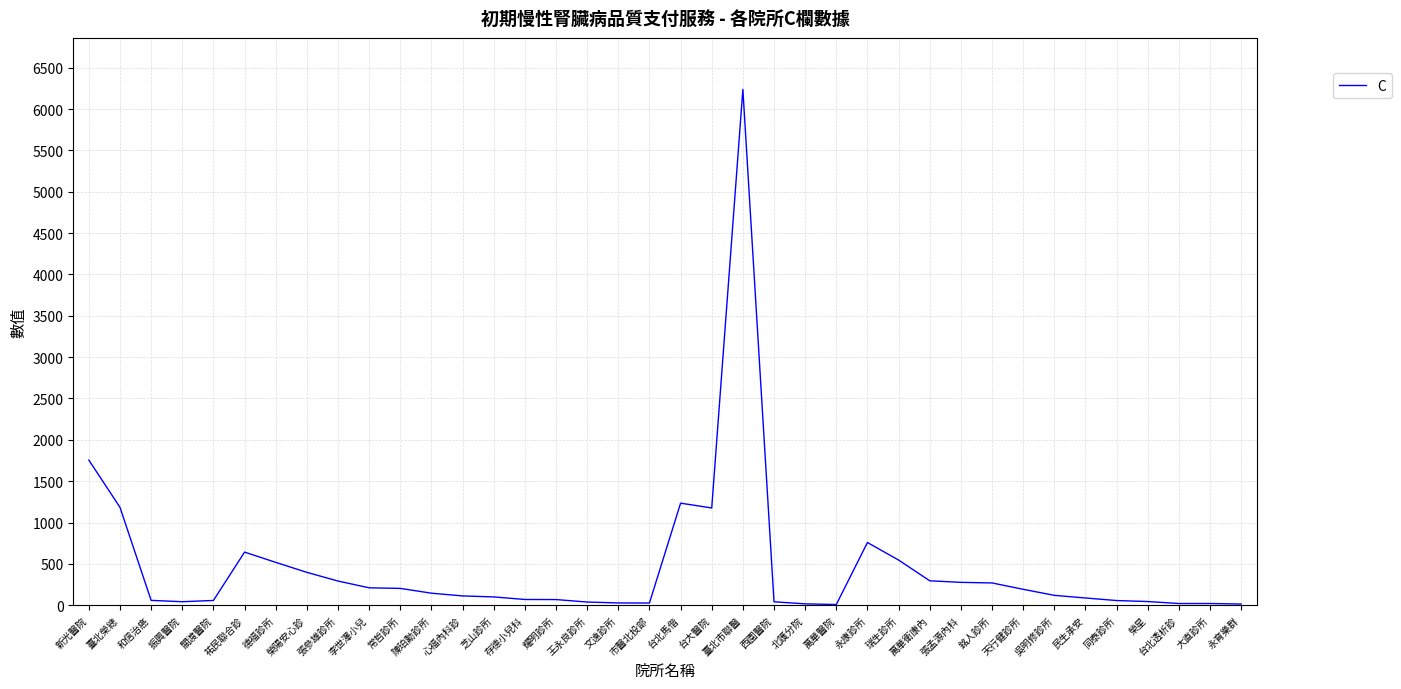

Between 關渡醫院 and 張孟源內科, which is larger?

張孟源內科